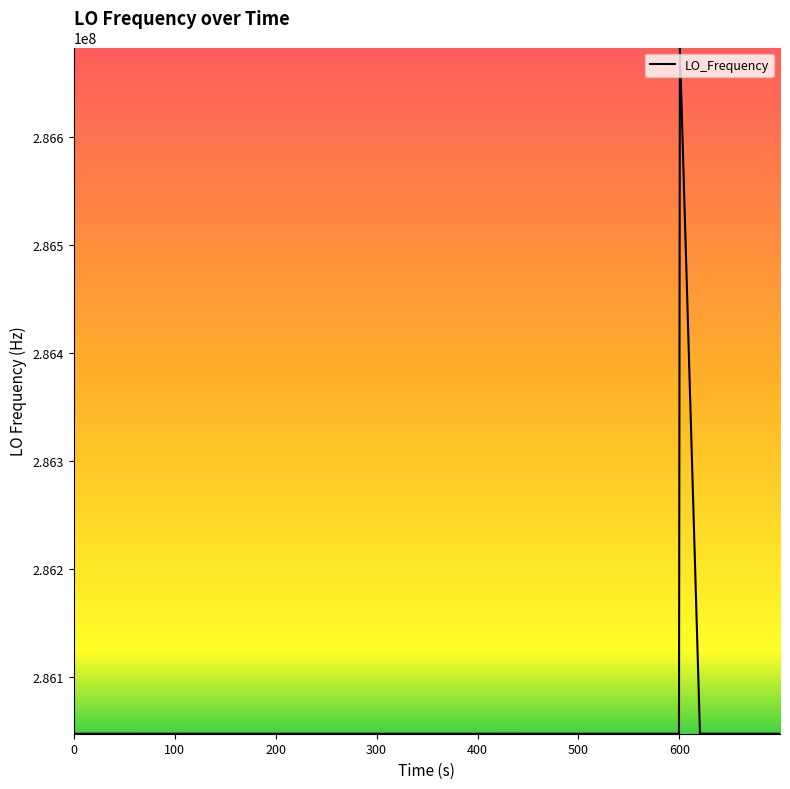

What is the difference between the maximum and minimum values?

635708.1